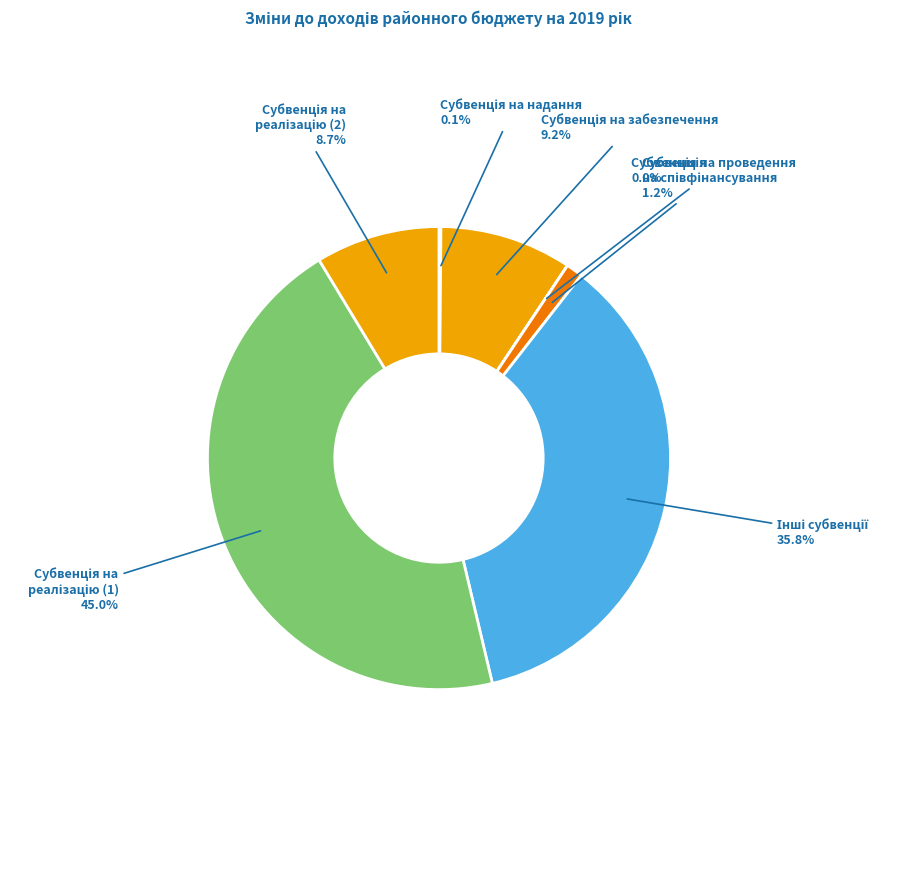

Is there a majority slice in this chart?

No